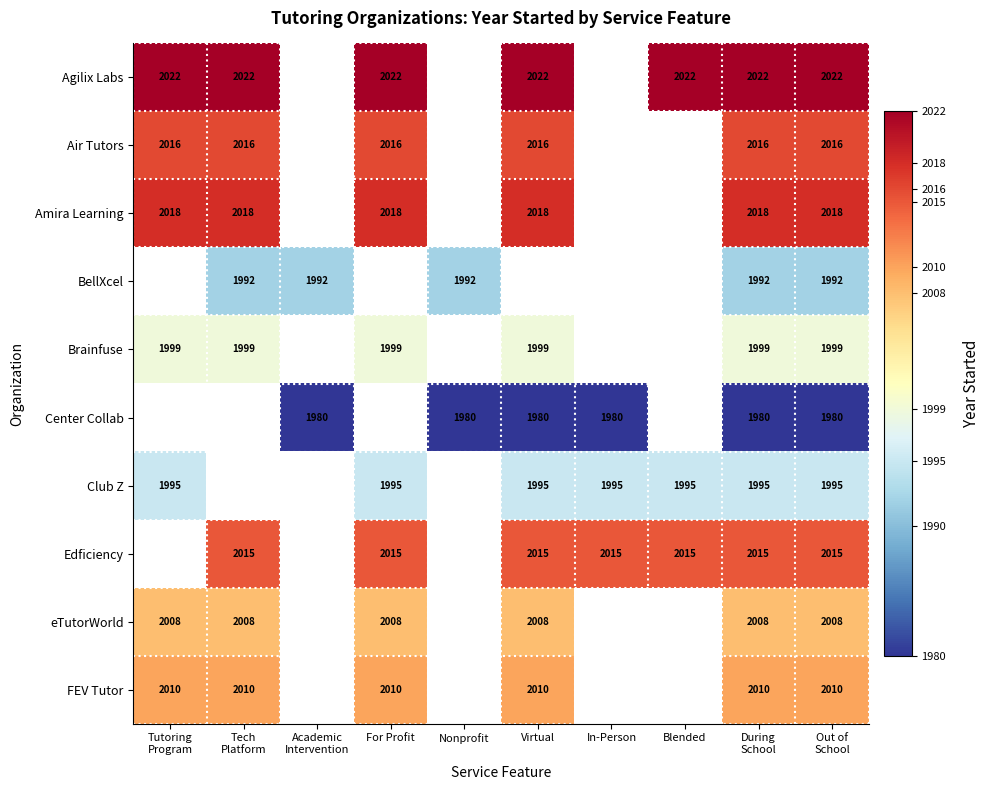

The value of Edficiency at Blended is 1403. True or false?

False